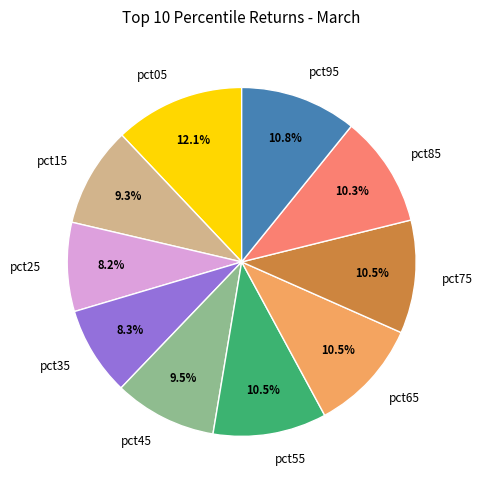

What portion of the pie excludes pct55?

89.5%